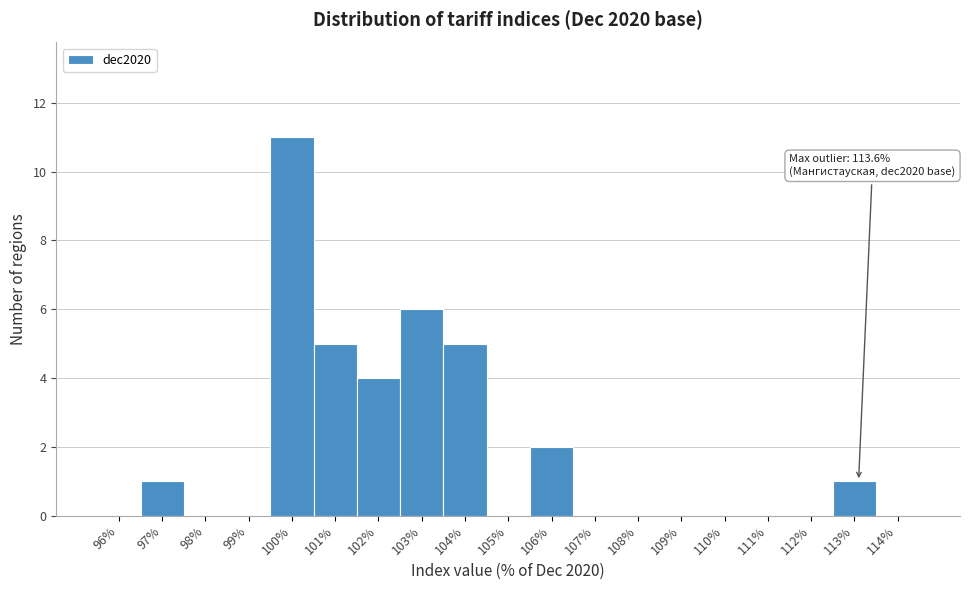

Reading left to right, extract all data points from this chart.

96%=0	97%=1	98%=0	99%=0	100%=11	101%=5	102%=4	103%=6	104%=5	105%=0	106%=2	107%=0	108%=0	109%=0	110%=0	111%=0	112%=0	113%=1	114%=0